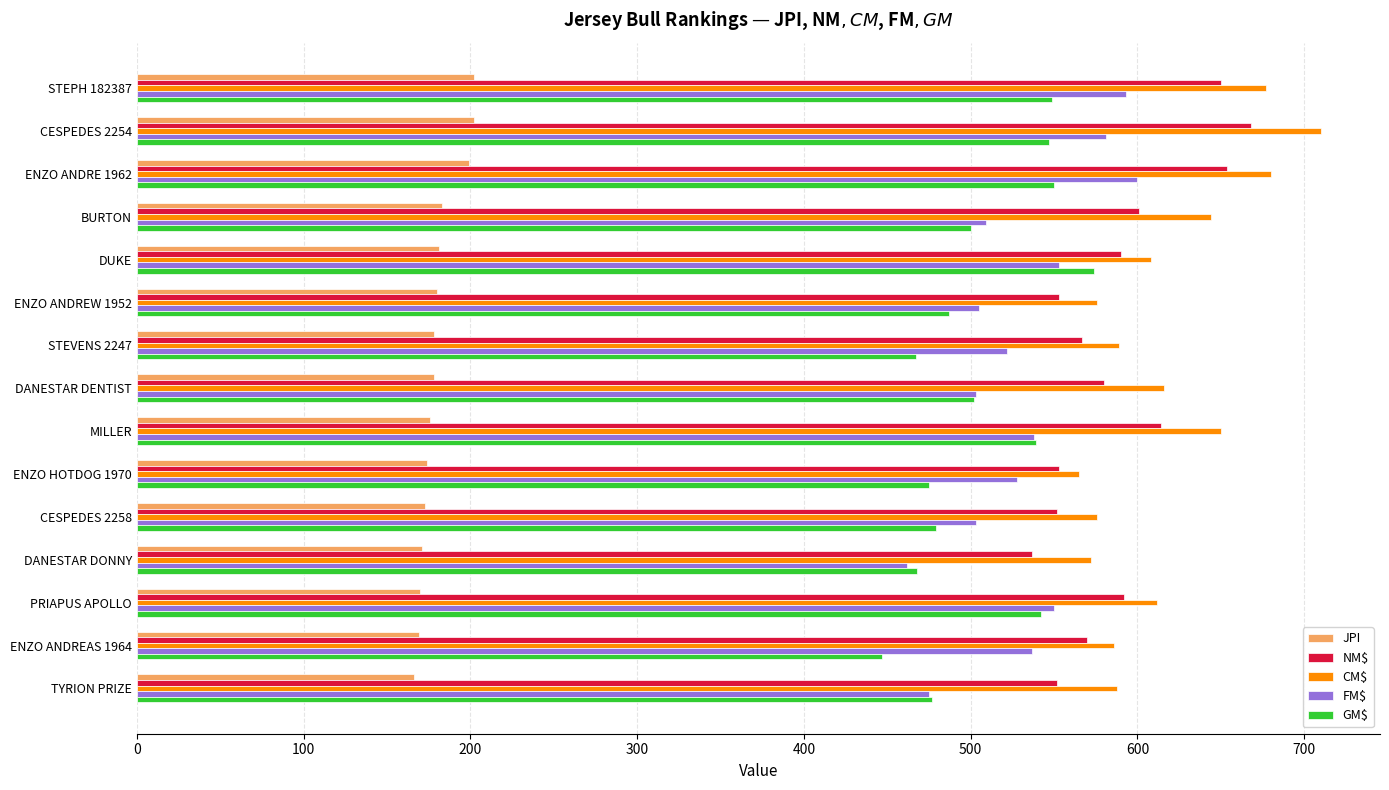

How many values in the JPI series are below 178?

7